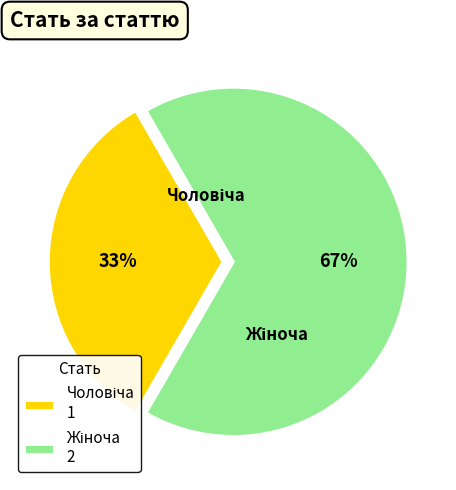

How many segments does this pie chart have?

2